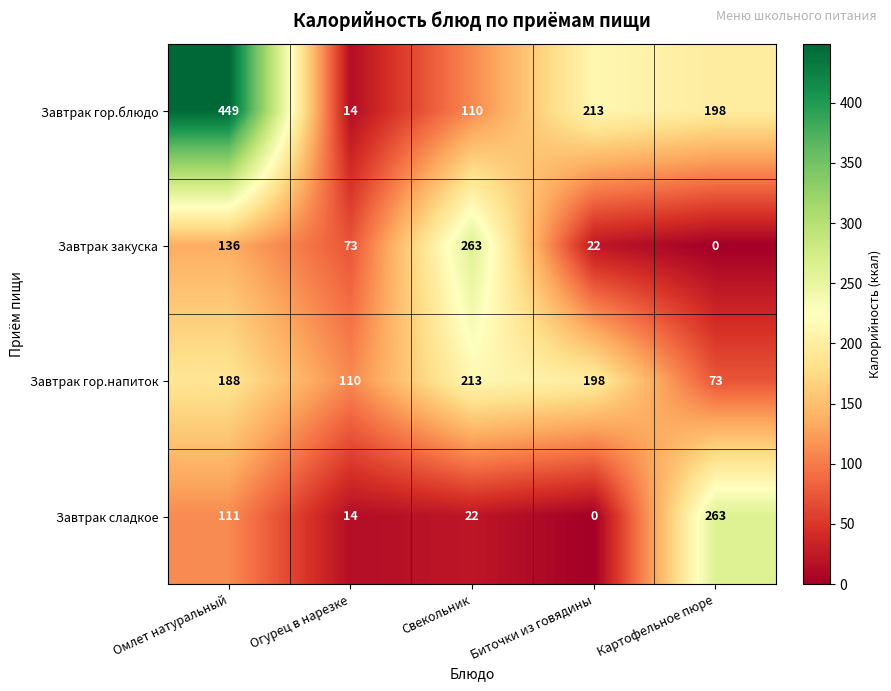

Reading left to right, what are all the values shown in this chart?

Завтрак гор.блюдо: 449	14	110	213	198
Завтрак закуска: 136	73	263	22	0
Завтрак гор.напиток: 188	110	213	198	73
Завтрак сладкое: 111	14	22	0	263